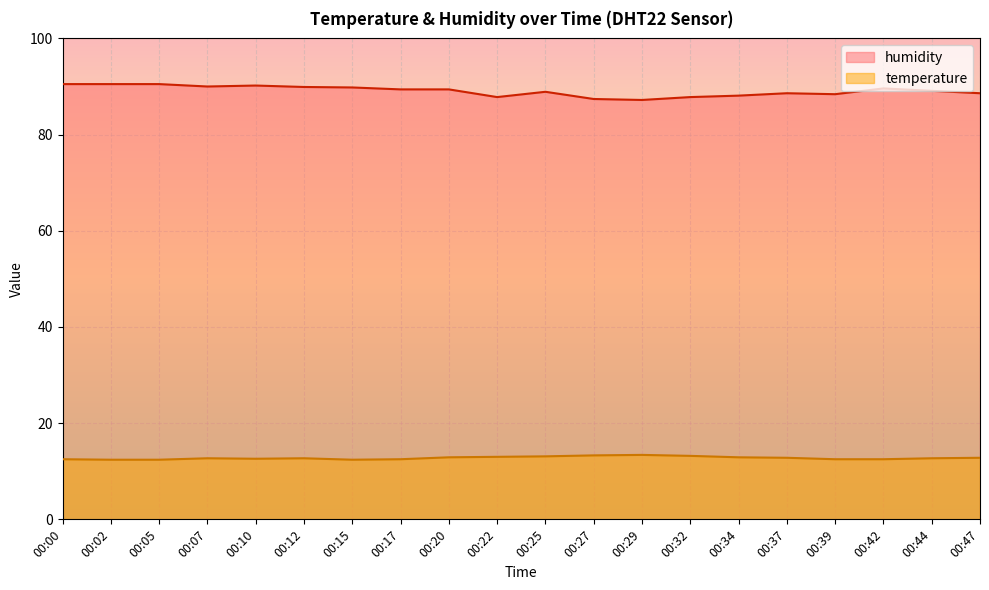

What is the sum of all temperature values?

255.3